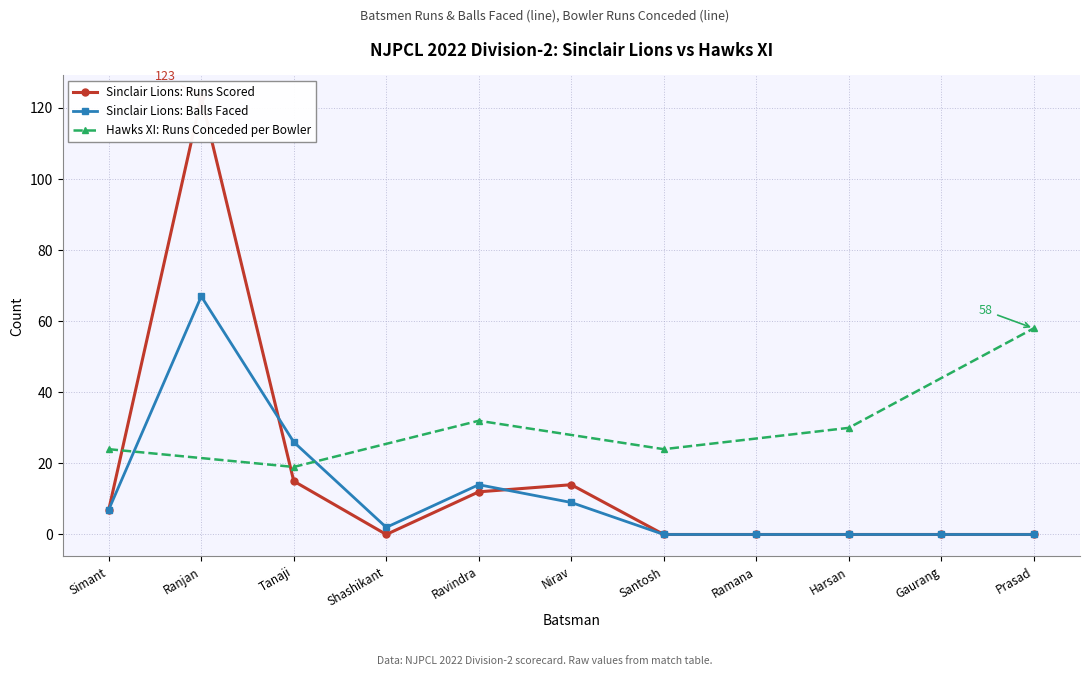

How many values in the Sinclair Lions: Balls Faced series are below 2?

5